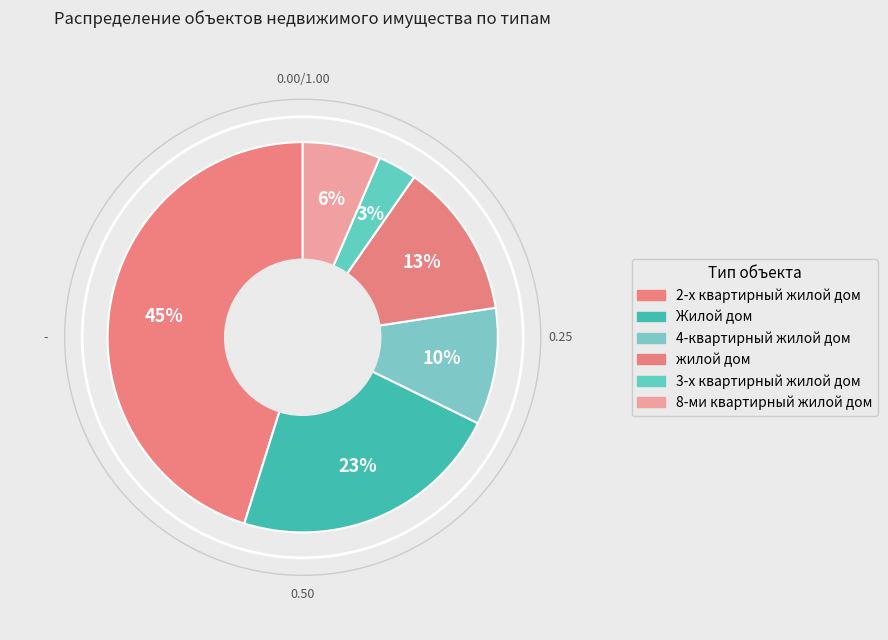

Which category has the smallest portion of the pie?

3-х квартирный жилой дом